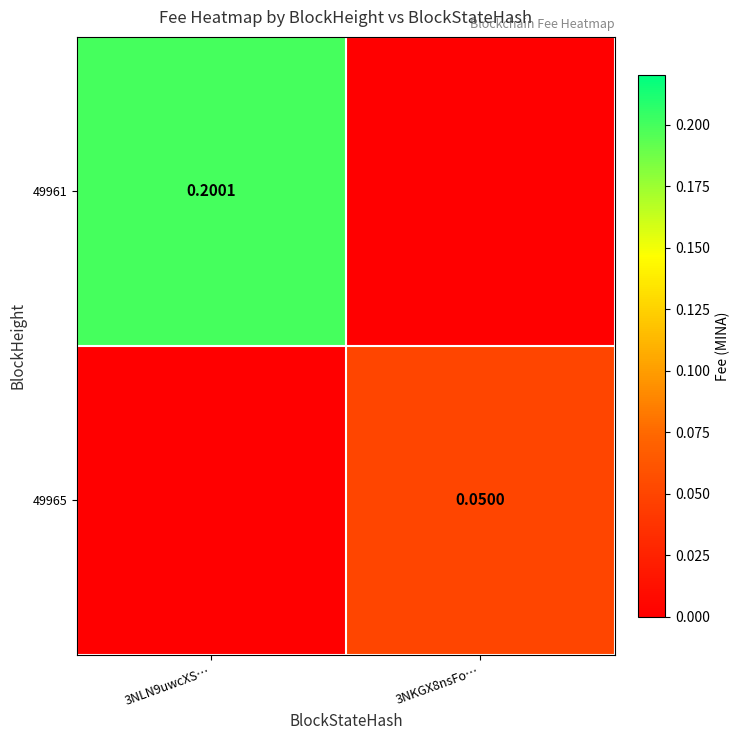

What is the difference between the maximum and minimum values in the 49965 series?

0.1